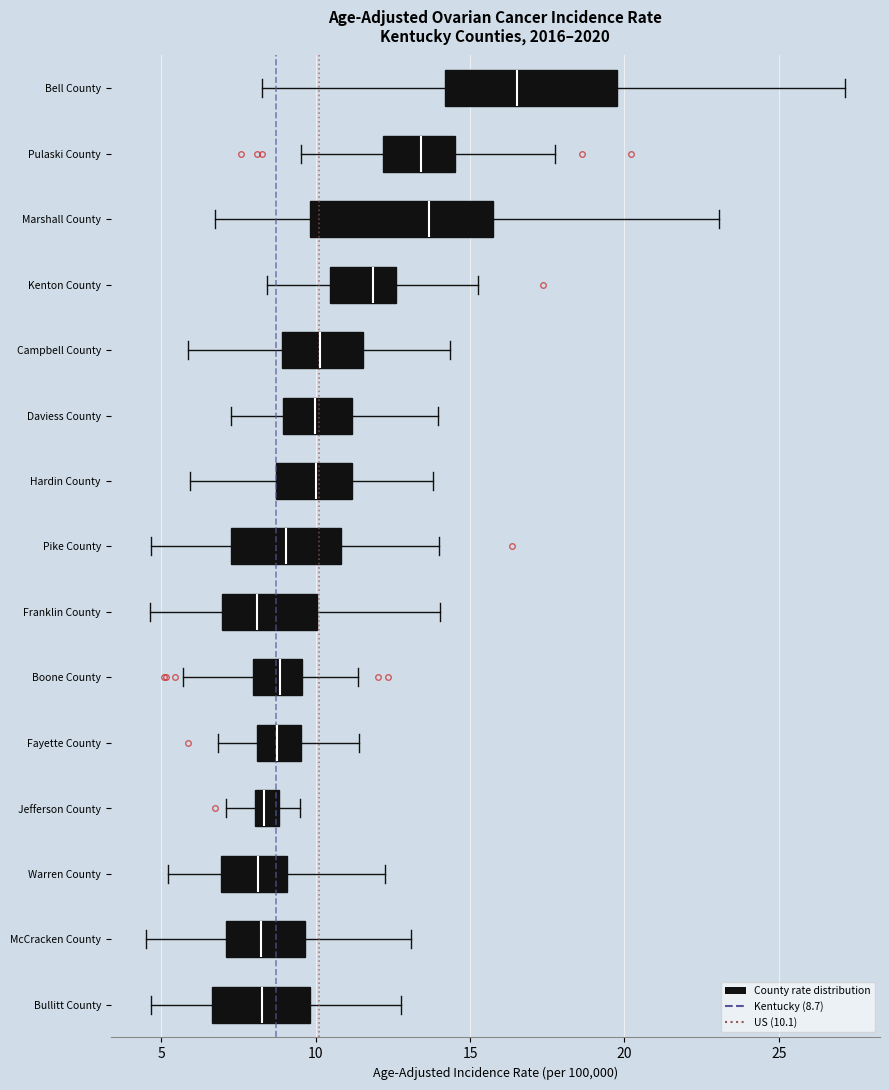

Reading bottom to top, transcribe this box plot: for each box, give where its median line is, the range the box spans, and where its two whiskers end, as read against the x-axis. The values are not printed on the chart, so give them approximately, as read against the axis.

Bullitt County: median 8.5, box 6.5 to 10.0, whiskers 4.5 to 13.0
McCracken County: median 8.0, box 7.0 to 9.5, whiskers 4.5 to 13.0
Warren County: median 8.0, box 7.0 to 9.0, whiskers 5.0 to 12.0
Jefferson County: median 8.5, box 8.0 to 9.0, whiskers 7.0 to 9.5
Fayette County: median 8.5, box 8.0 to 9.5, whiskers 7.0 to 11.5
Boone County: median 9.0, box 8.0 to 9.5, whiskers 5.5 to 11.5
Franklin County: median 8.0, box 7.0 to 10.0, whiskers 4.5 to 14.0
Pike County: median 9.0, box 7.5 to 11.0, whiskers 4.5 to 14.0
Hardin County: median 10.0, box 8.5 to 11.0, whiskers 6.0 to 14.0
Daviess County: median 10.0, box 9.0 to 11.0, whiskers 7.0 to 14.0
Campbell County: median 10.0, box 9.0 to 11.5, whiskers 6.0 to 14.5
Kenton County: median 12.0, box 10.5 to 12.5, whiskers 8.5 to 15.0
Marshall County: median 13.5, box 10.0 to 16.0, whiskers 6.5 to 23.0
Pulaski County: median 13.5, box 12.0 to 14.5, whiskers 9.5 to 18.0
Bell County: median 16.5, box 14.0 to 20.0, whiskers 8.0 to 27.0